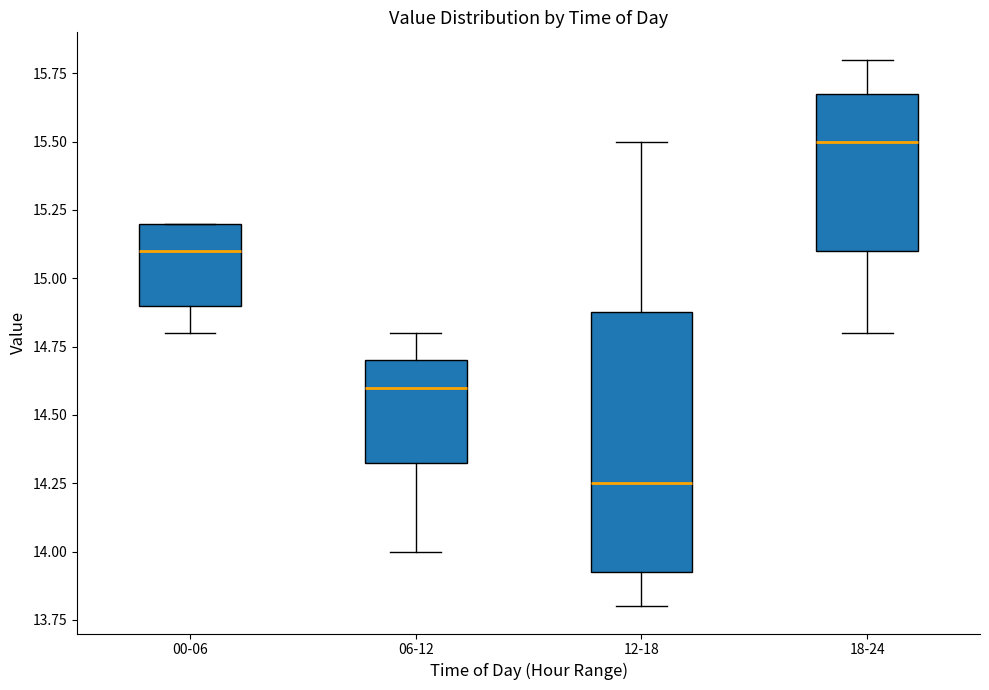

Comparing the boxes themselves (not the whiskers), which one is the tallest?

12-18